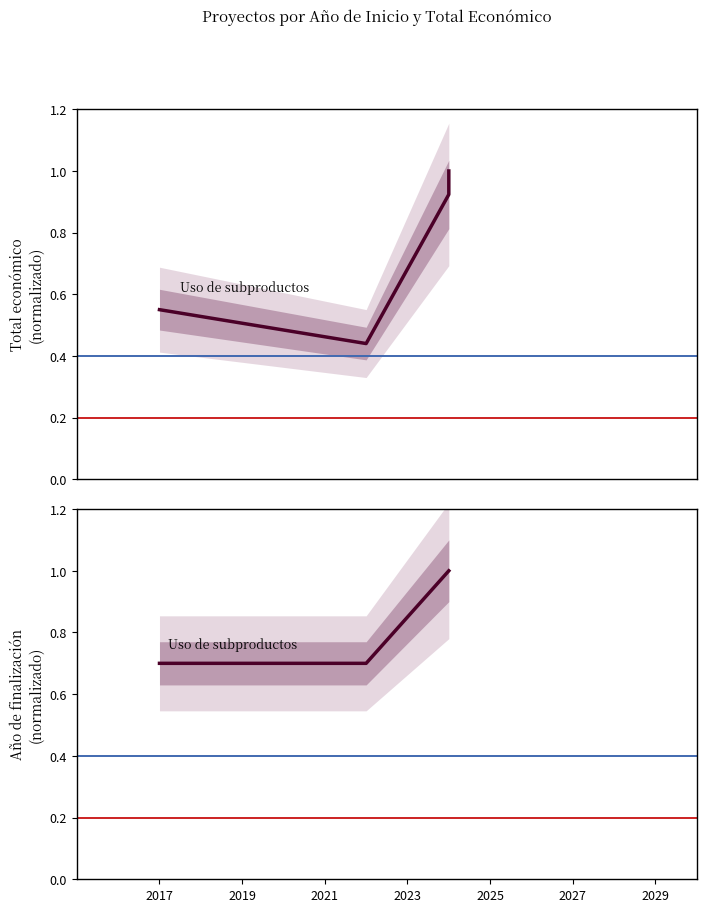

Does the chart have visible grid lines?

No